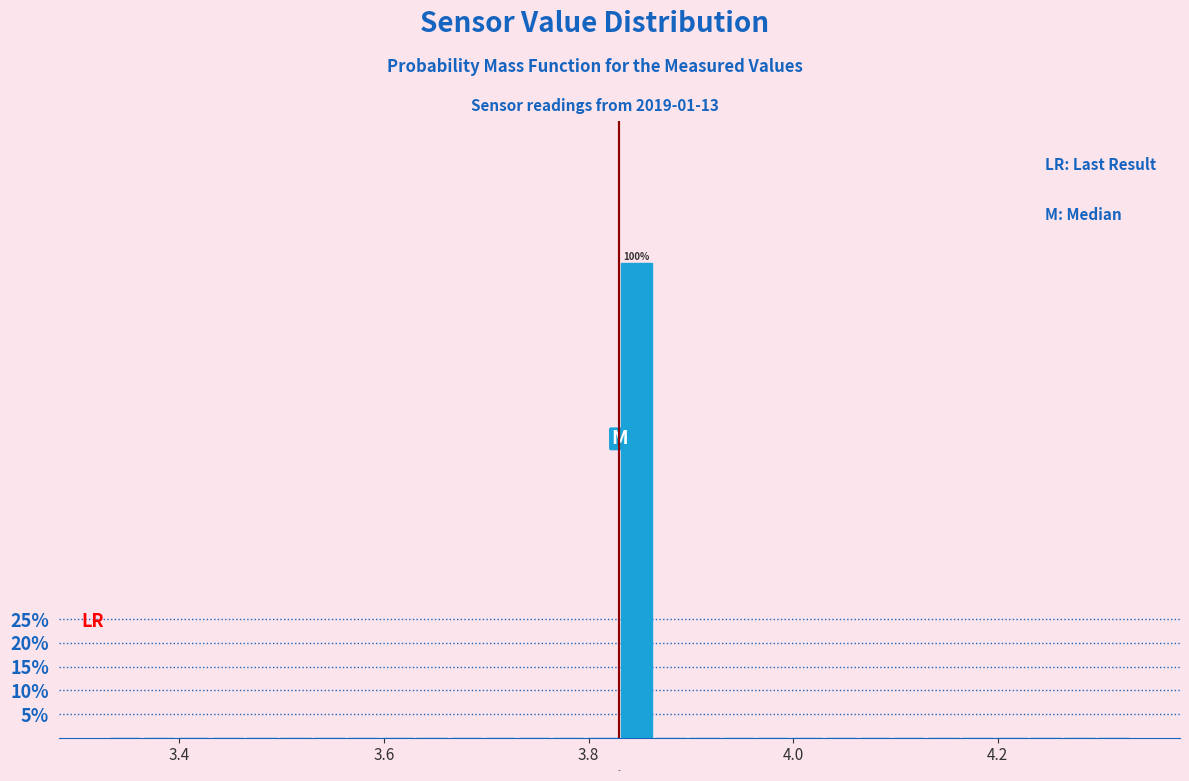

Read against the x-axis, roughly where is the centre of the tallest bar?

3.84